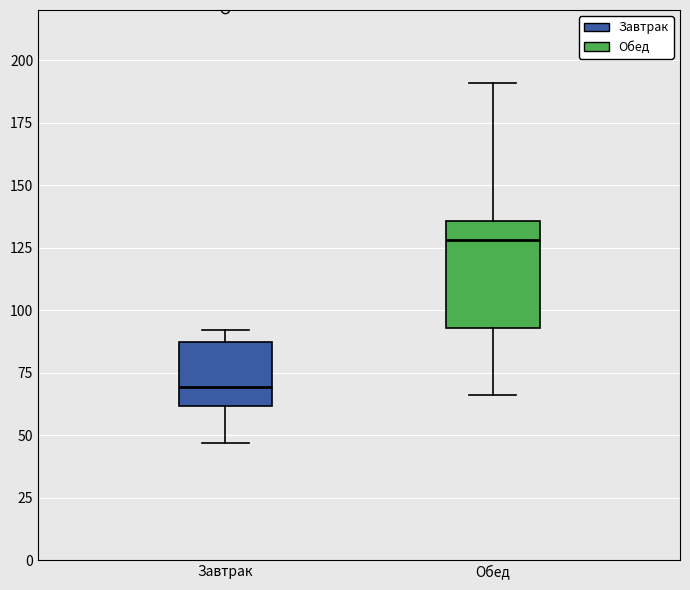

Which box is the tallest, from its lower edge to its upper edge?

Обед